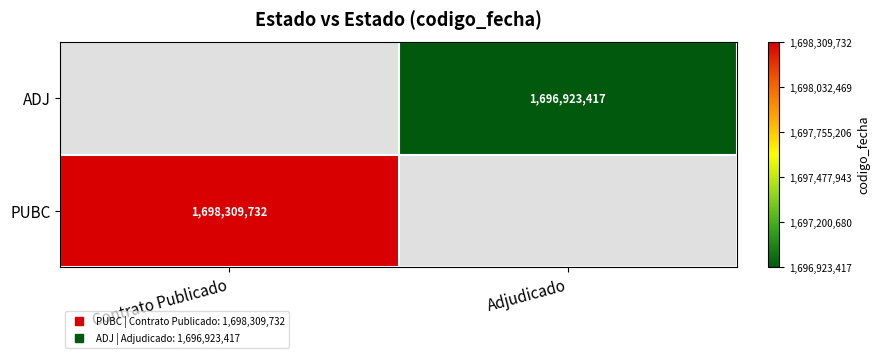

What value does the ADJ series have at Adjudicado?

1696923417.0